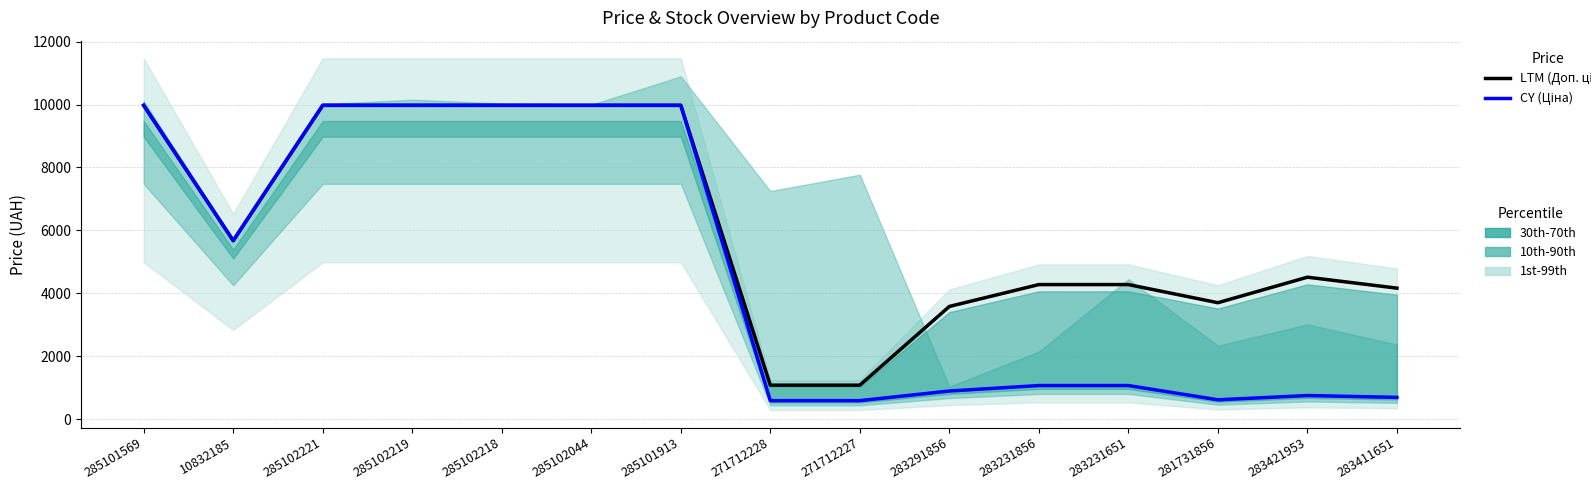

How many lines are shown in the chart?

2